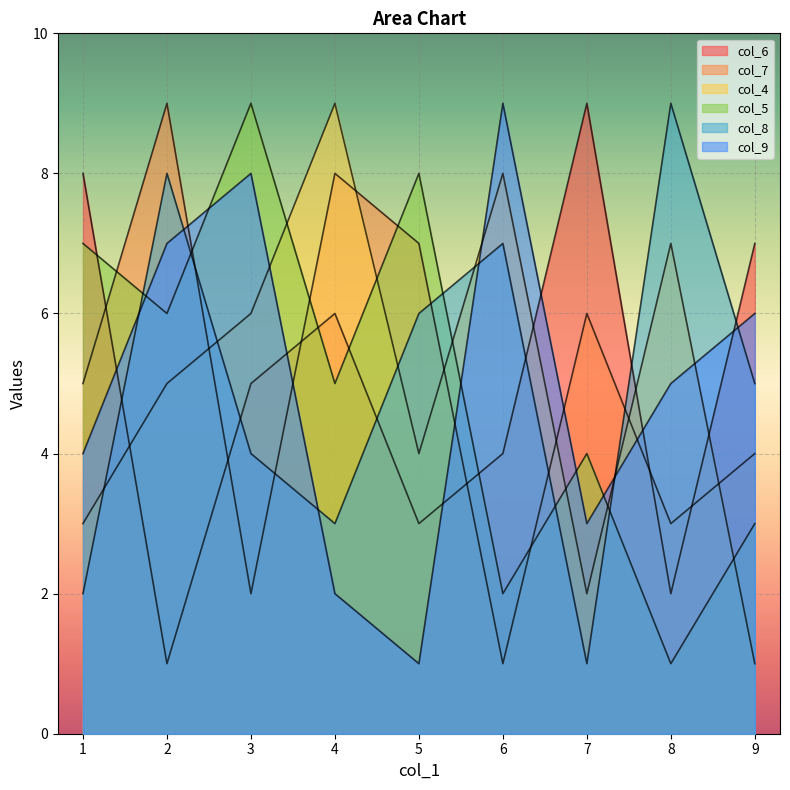

How many lines are shown in the chart?

6